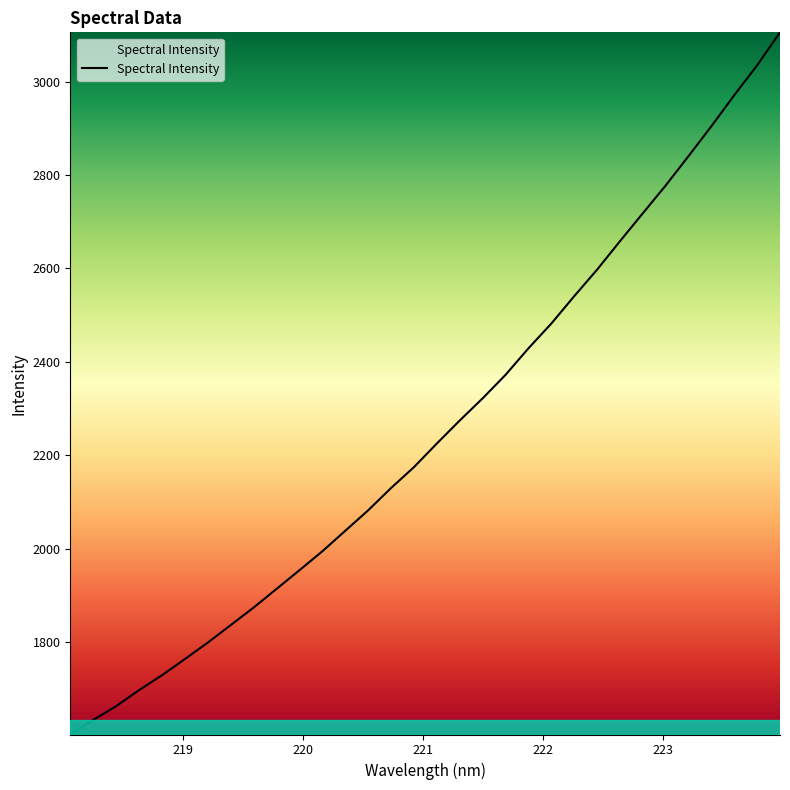

What is the greatest value displayed?

3105.2